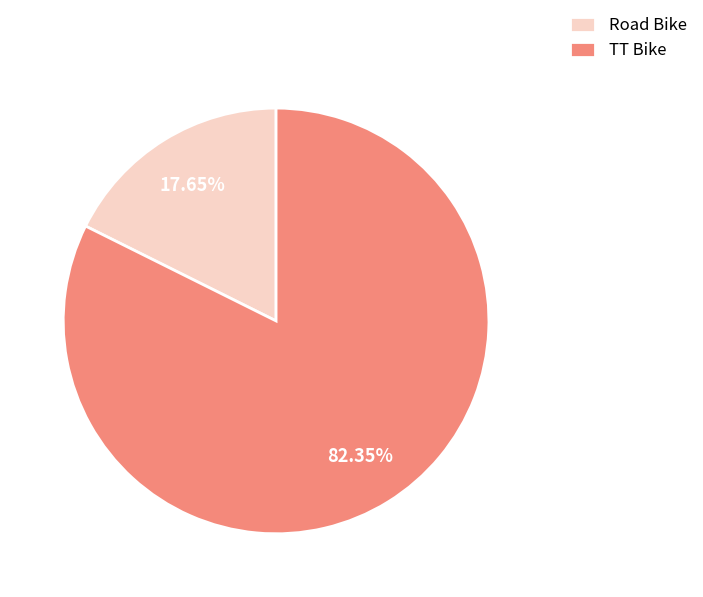

What is the majority slice?

TT Bike